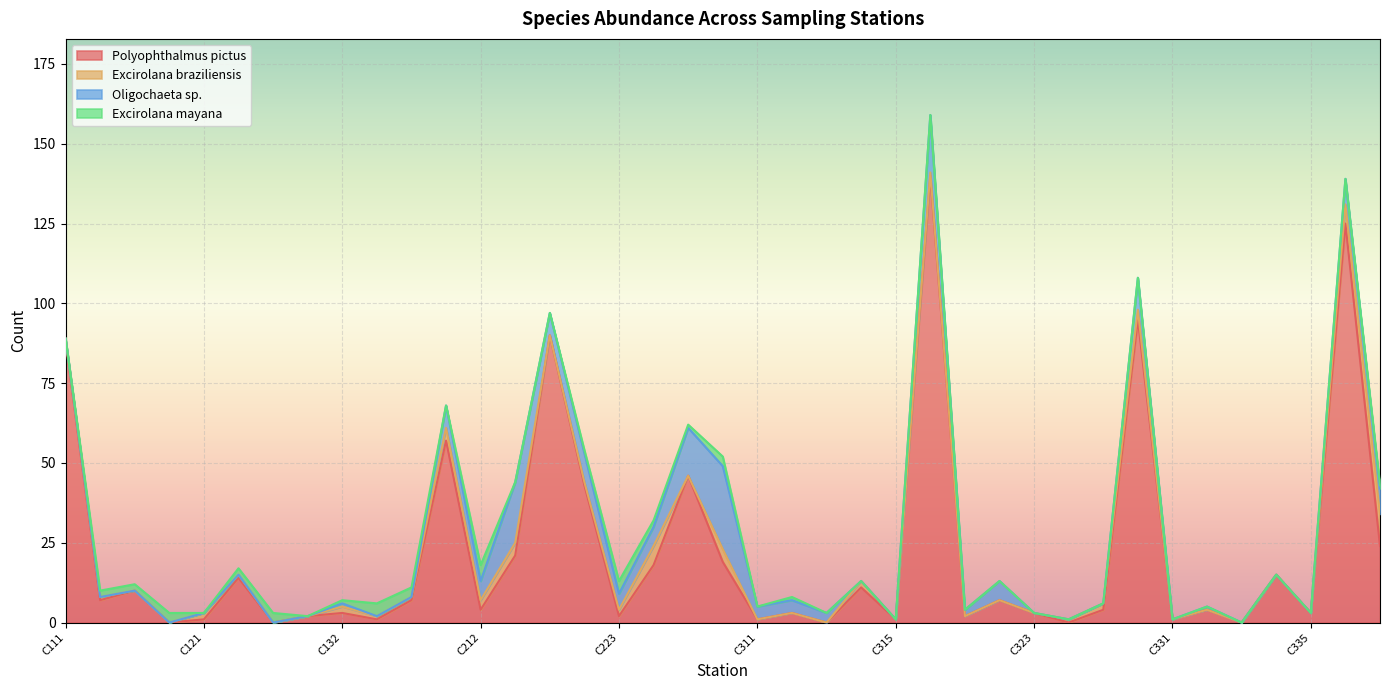

Count the Excirolana mayana values in the range 0 to 2.

32